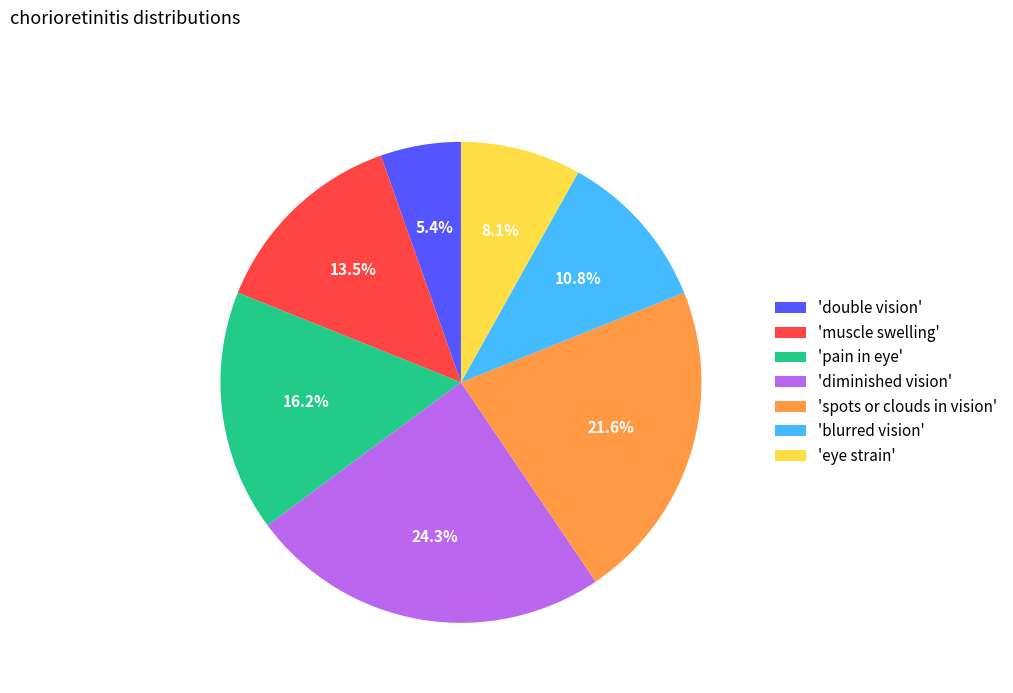

What is the ratio of the value at 'diminished vision' to the value at 'spots or clouds in vision'?

1.1